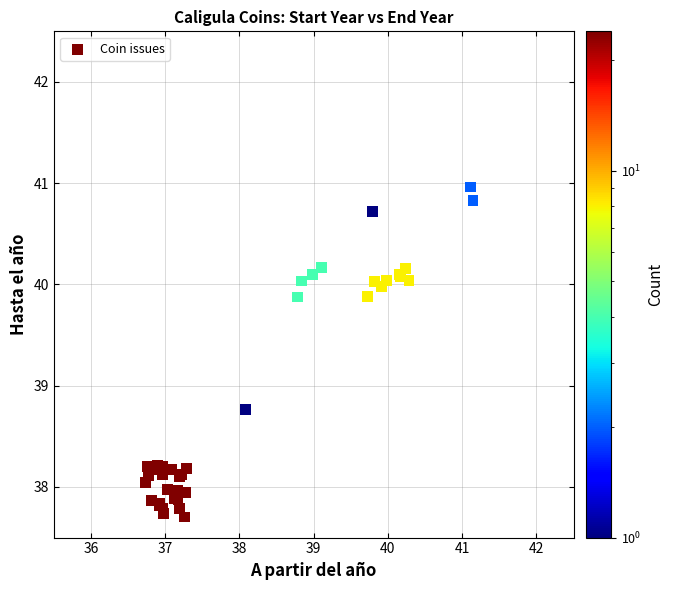

What Y value in the scatter plot is closest to 39?

38.8